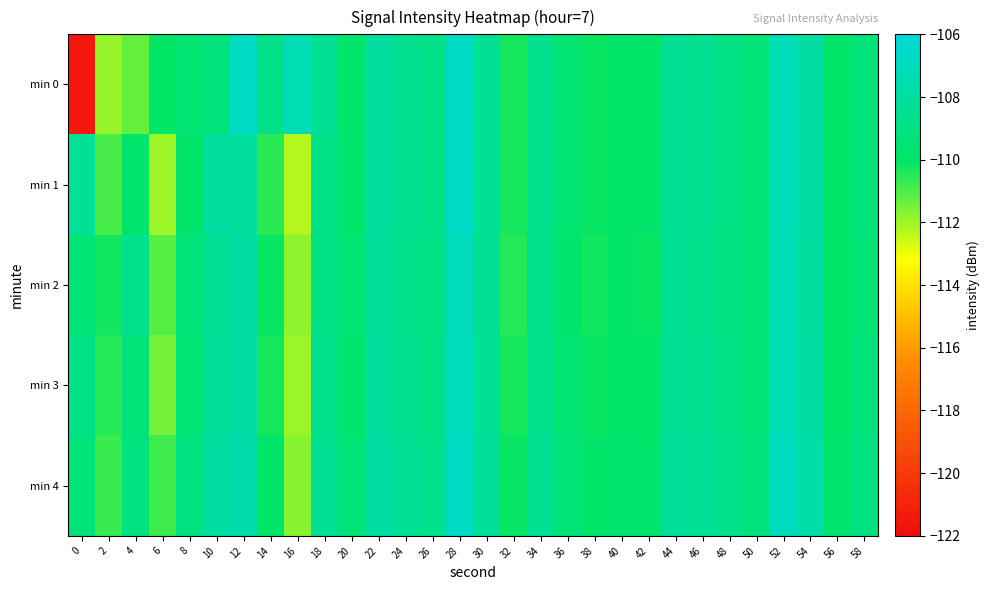

Reading left to right, extract all data points from this chart.

min 0: 0=-121.5	2=-111.9	4=-111.3	6=-110.0	8=-109.6	10=-109.2	12=-106.8	14=-108.9	16=-107.3	18=-108.4	20=-109.8	22=-108.1	24=-108.5	26=-108.9	28=-106.7	30=-108.3	32=-110.3	34=-108.6	36=-109.6	38=-110.1	40=-109.8	42=-109.9	44=-108.4	46=-108.6	48=-109.0	50=-109.4	52=-107.2	54=-107.9	56=-109.8	58=-109.3
min 1: 0=-108.4	2=-110.9	4=-109.8	6=-111.9	8=-109.8	10=-108.0	12=-108.2	14=-110.5	16=-112.3	18=-108.9	20=-109.8	22=-108.1	24=-108.5	26=-108.9	28=-106.7	30=-108.3	32=-110.3	34=-108.6	36=-109.6	38=-110.1	40=-109.8	42=-109.9	44=-108.4	46=-108.6	48=-109.0	50=-109.4	52=-107.2	54=-107.9	56=-109.8	58=-109.3
min 2: 0=-109.5	2=-110.2	4=-108.7	6=-111.1	8=-109.3	10=-108.5	12=-107.9	14=-110.1	16=-111.8	18=-109.0	20=-109.5	22=-108.2	24=-108.7	26=-109.0	28=-107.1	30=-108.5	32=-110.5	34=-108.8	36=-109.7	38=-110.2	40=-110.0	42=-110.1	44=-108.5	46=-108.7	48=-109.1	50=-109.5	52=-107.3	54=-108.0	56=-110.0	58=-109.4
min 3: 0=-108.8	2=-110.5	4=-109.4	6=-111.5	8=-109.5	10=-108.2	12=-107.8	14=-110.3	16=-112.0	18=-108.7	20=-109.7	22=-108.1	24=-108.6	26=-108.9	28=-107.0	30=-108.4	32=-110.3	34=-108.7	36=-109.6	38=-110.1	40=-109.9	42=-110.0	44=-108.4	46=-108.6	48=-109.0	50=-109.4	52=-107.2	54=-107.9	56=-109.9	58=-109.3
min 4: 0=-109.2	2=-110.7	4=-109.1	6=-110.8	8=-109.1	10=-107.9	12=-107.6	14=-110.0	16=-111.7	18=-108.5	20=-109.4	22=-107.9	24=-108.4	26=-108.7	28=-106.8	30=-108.2	32=-110.1	34=-108.5	36=-109.4	38=-109.9	40=-109.7	42=-109.8	44=-108.2	46=-108.4	48=-108.8	50=-109.2	52=-107.0	54=-107.7	56=-109.7	58=-109.1